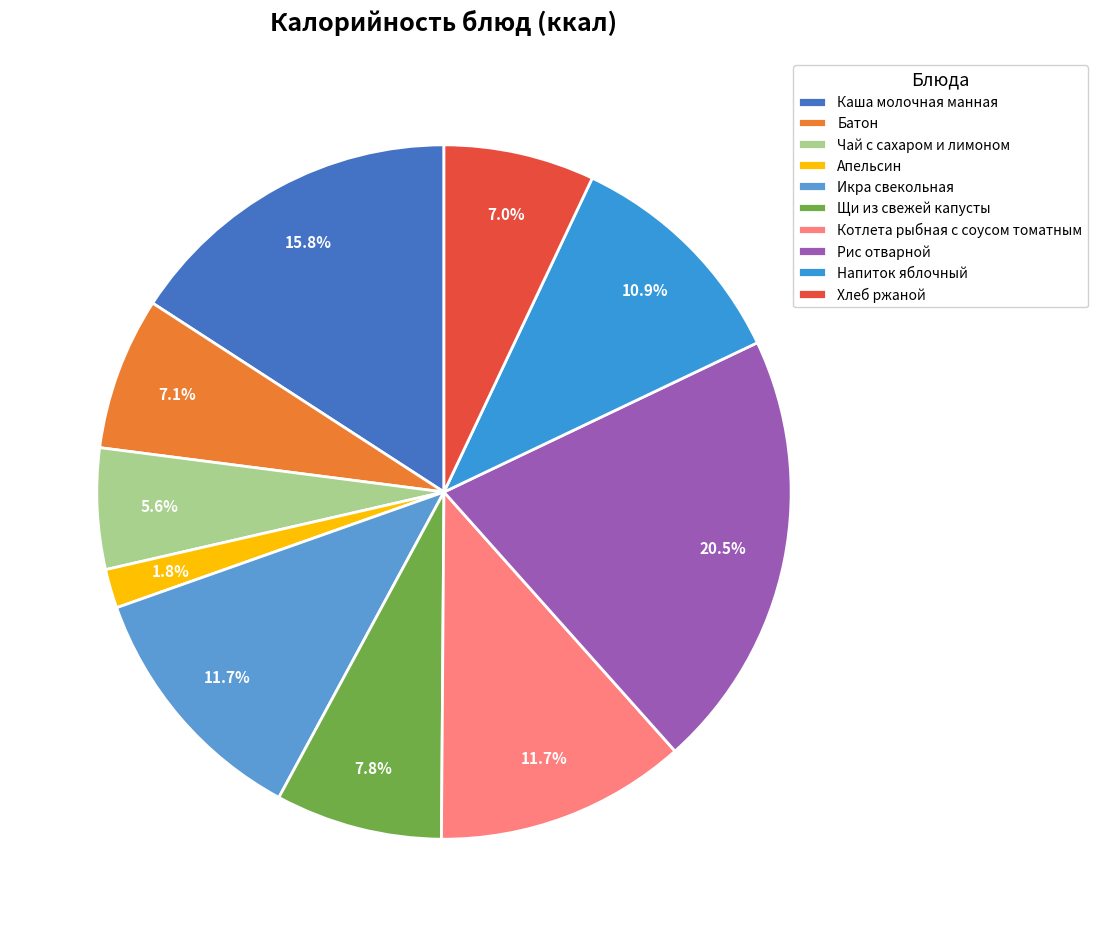

What is the change in value from Каша молочная манная to Щи из свежей капусты?

-80.0